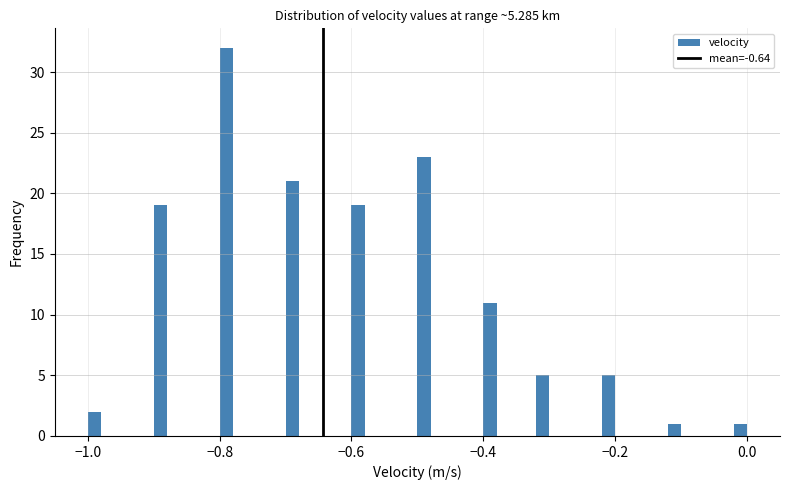

Around what value on the x-axis is the tallest bar? Give the approximate position of its centre, as read against the axis.

-0.78